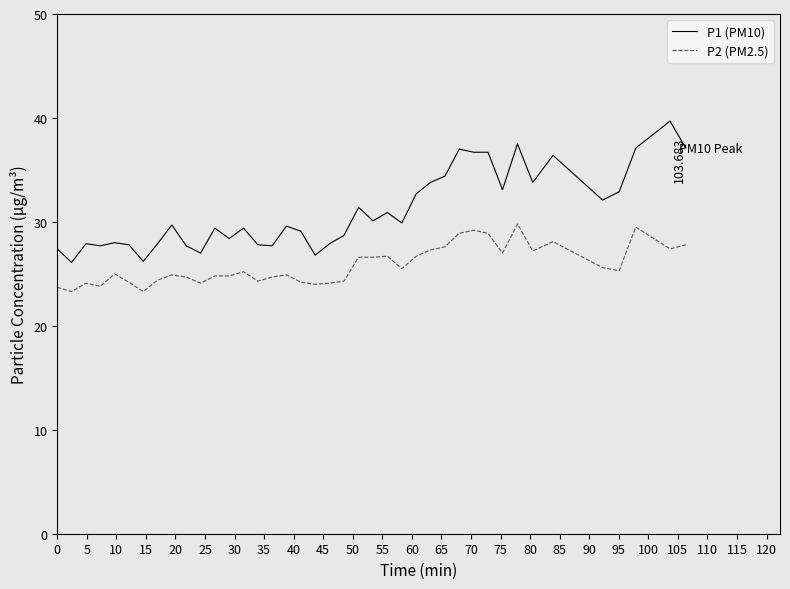

Rank the series by their average value, from lowest to highest.

P2 (PM2.5), P1 (PM10)